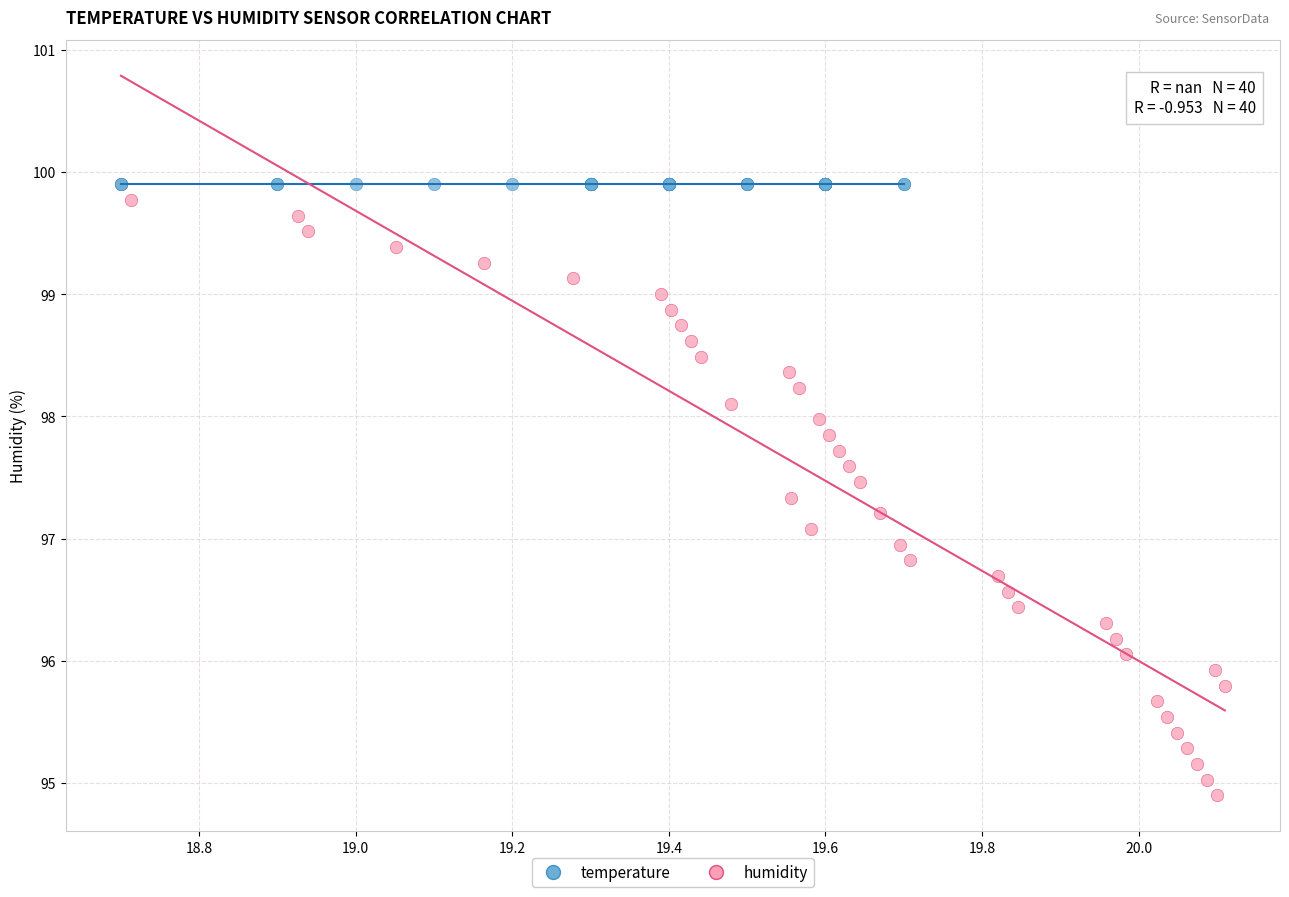

Which series reaches the minimum Y coordinate?

humidity